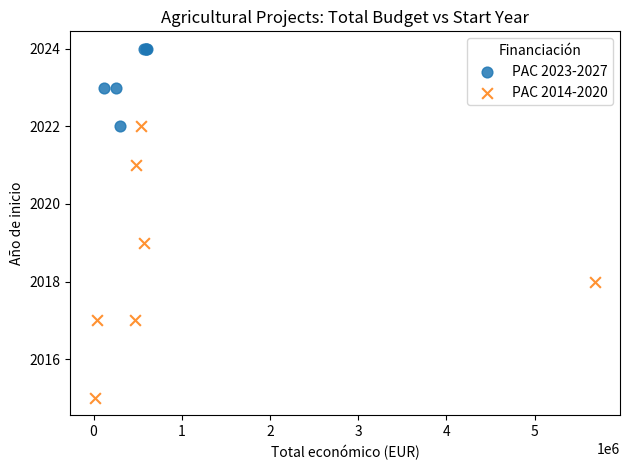

Which series contains the highest Y value?

PAC 2023-2027